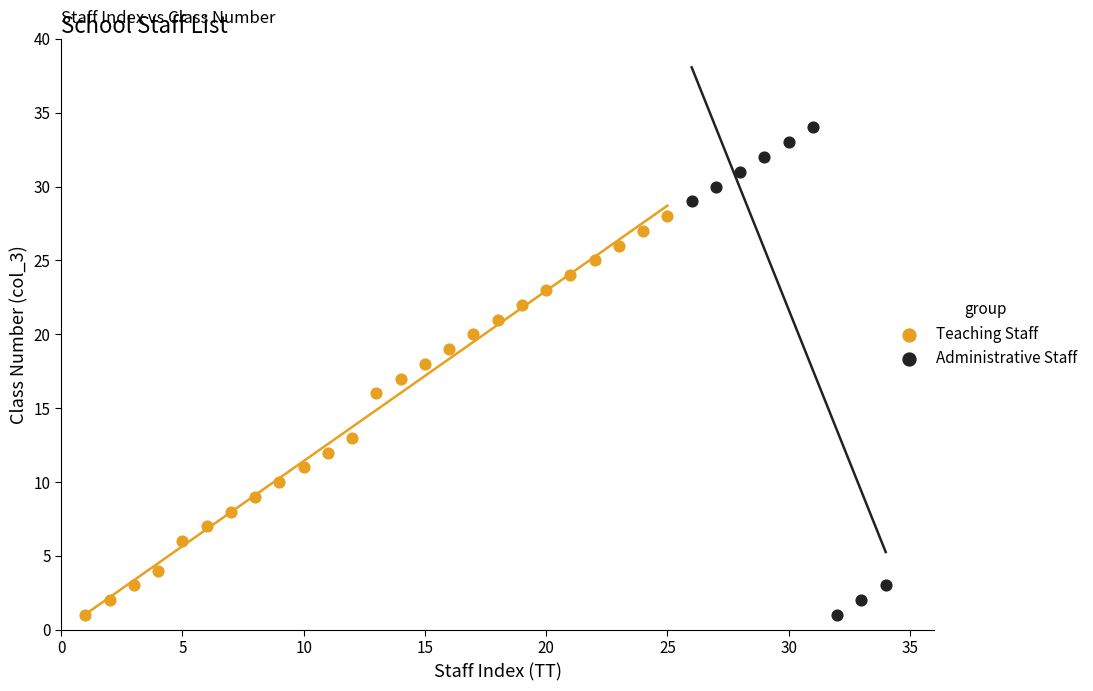

Which series reaches the maximum Y coordinate?

Administrative Staff